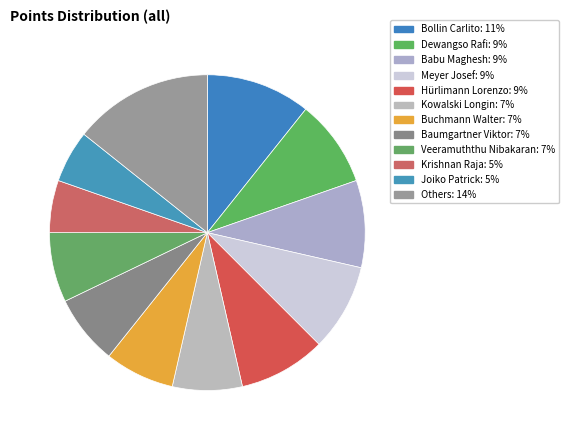

Is there a majority slice in this chart?

No